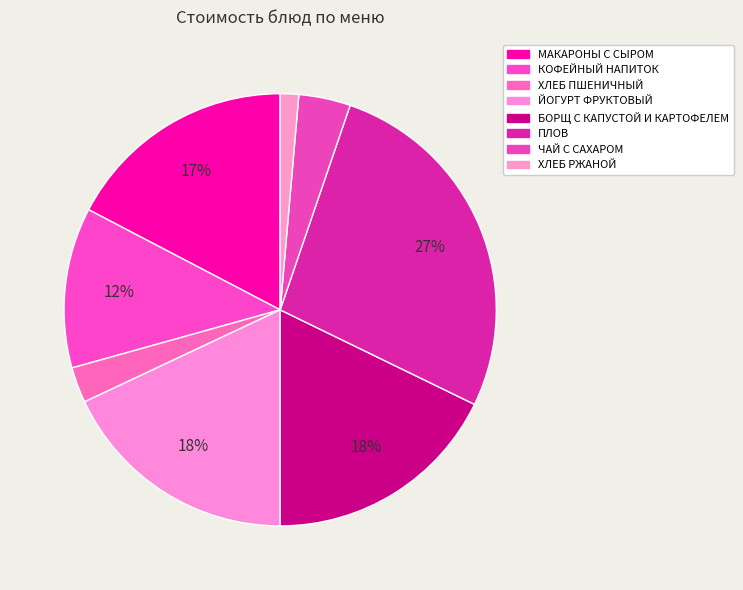

What is the largest slice in the pie chart?

ПЛОВ